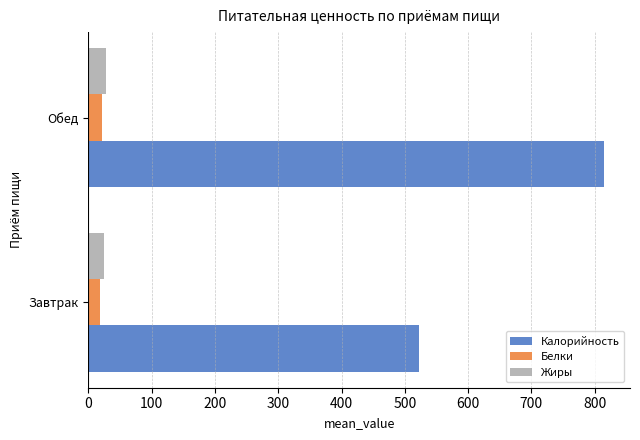

What value does the Калорийность series have at Завтрак?

522.3